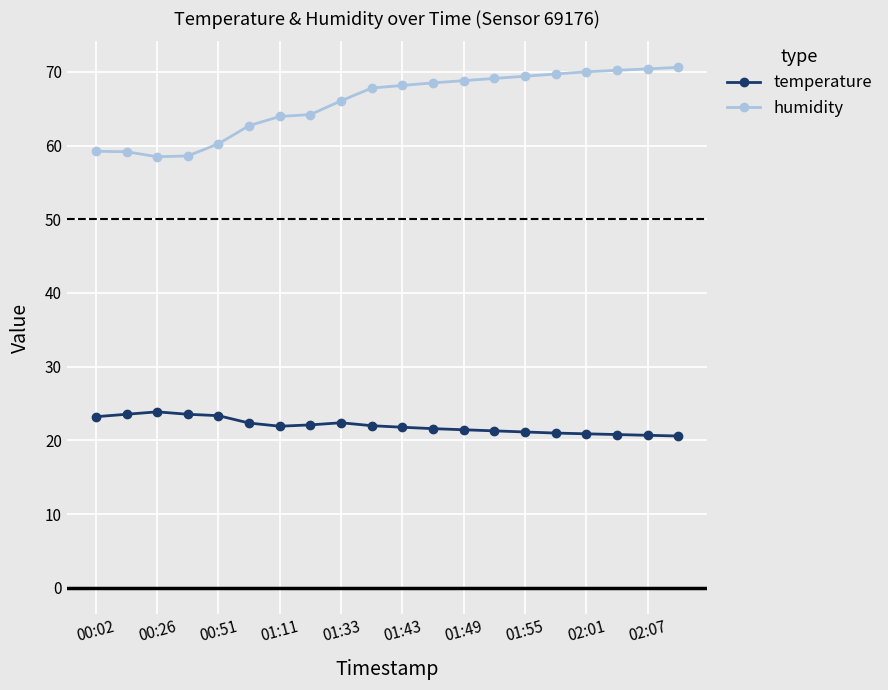

At how many categories does at least one series exceed 53?

20